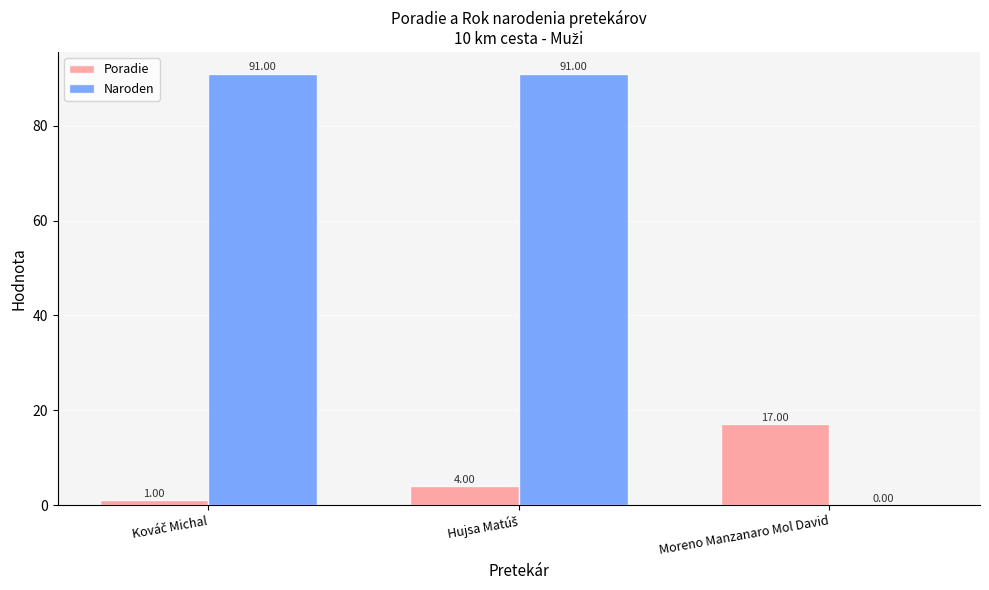

Where is Naroden nearest to the value 45?

Moreno Manzanaro Mol David